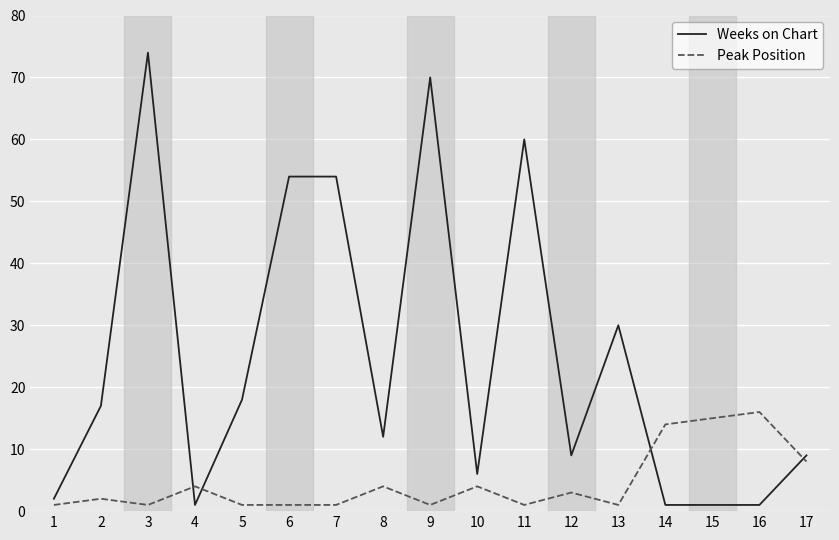

Rank the series at 14 from highest to lowest value.

Peak Position, Weeks on Chart